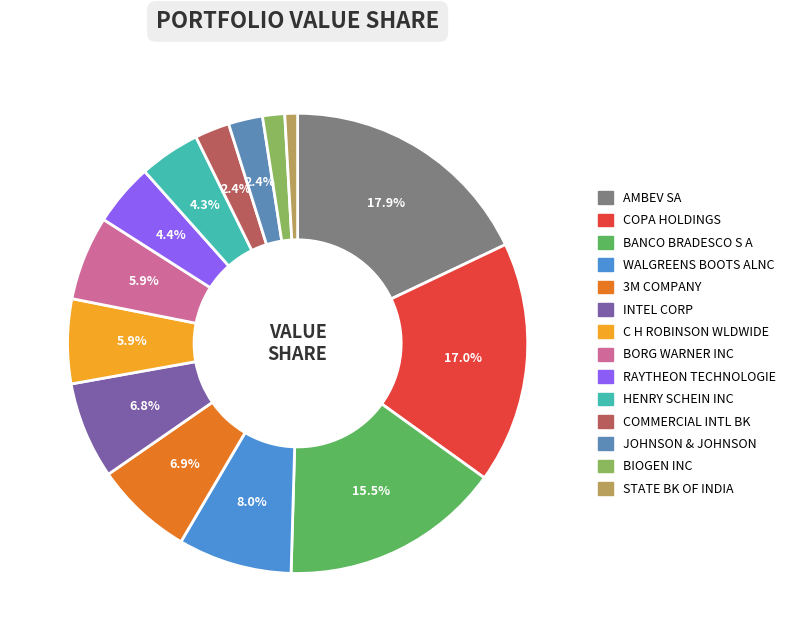

Which category has the smallest portion of the pie?

STATE BK OF INDIA